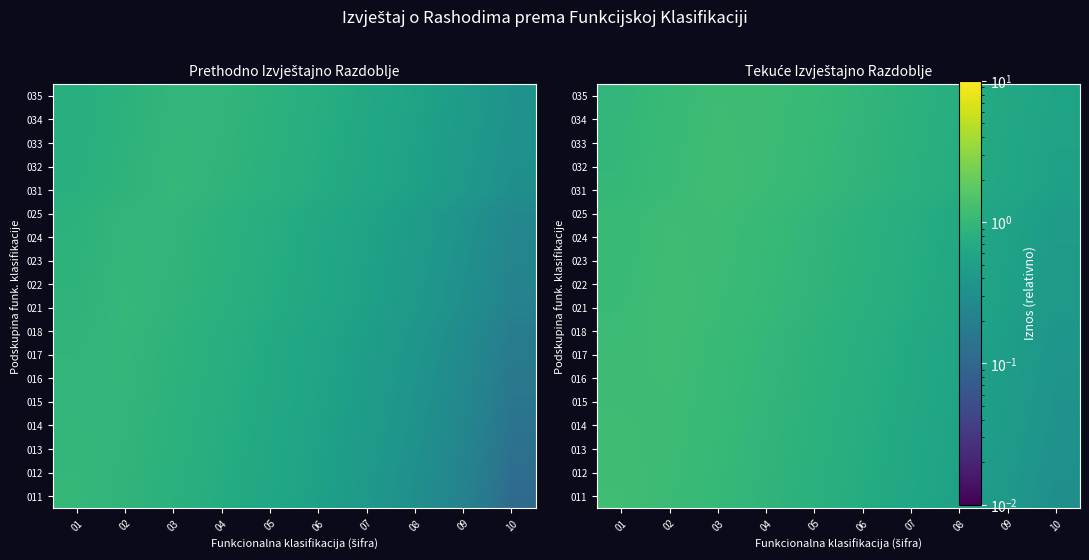

What is the sum of all 011 values?

7.6